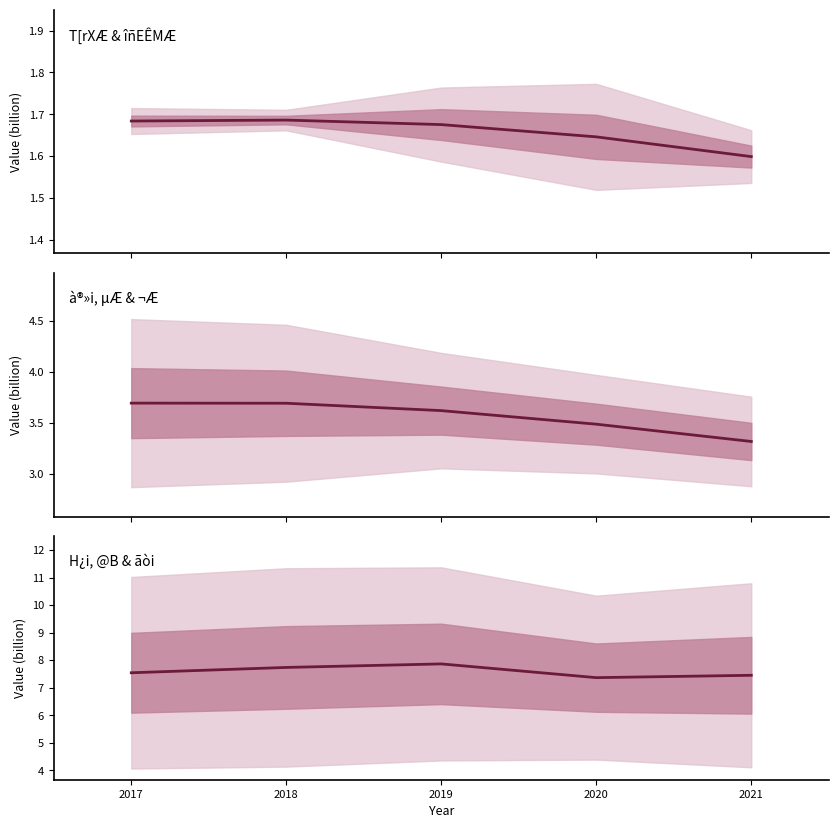

How many data points does each series have?

5